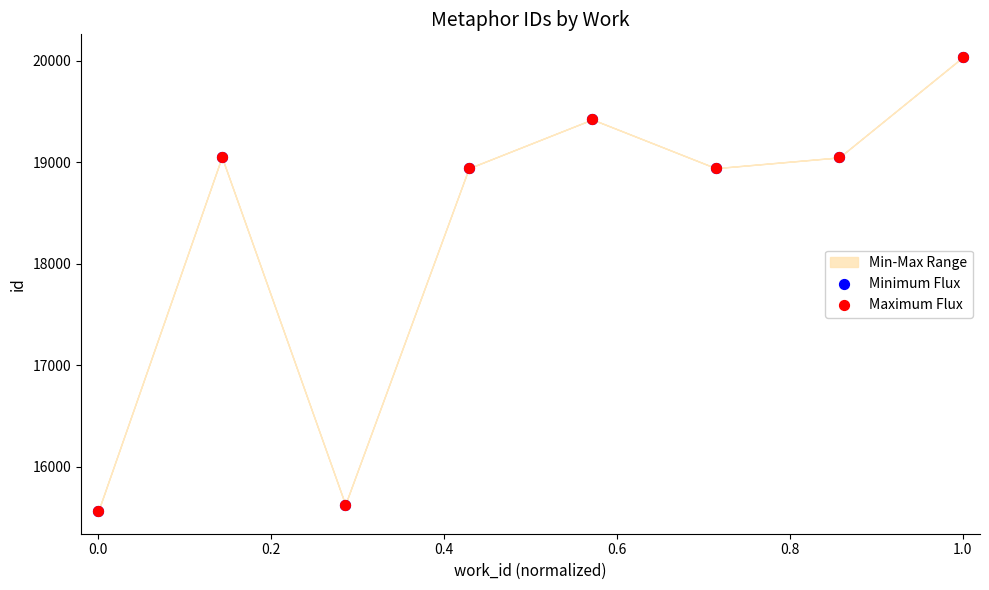

Which series contains the lowest Y value?

Minimum Flux